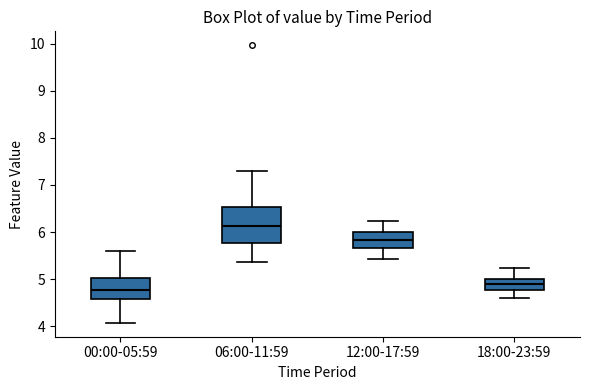

Reading left to right, read every box against the y-axis: the position of its median line, the range the box covers, and the ends of its whiskers. The values are not printed on the chart, so give them approximately, as read against the axis.

00:00-05:59: median 4.8, box 4.6 to 5.0, whiskers 4.1 to 5.6
06:00-11:59: median 6.1, box 5.8 to 6.5, whiskers 5.4 to 7.3
12:00-17:59: median 5.8, box 5.7 to 6.0, whiskers 5.4 to 6.2
18:00-23:59: median 4.9, box 4.8 to 5.0, whiskers 4.6 to 5.2